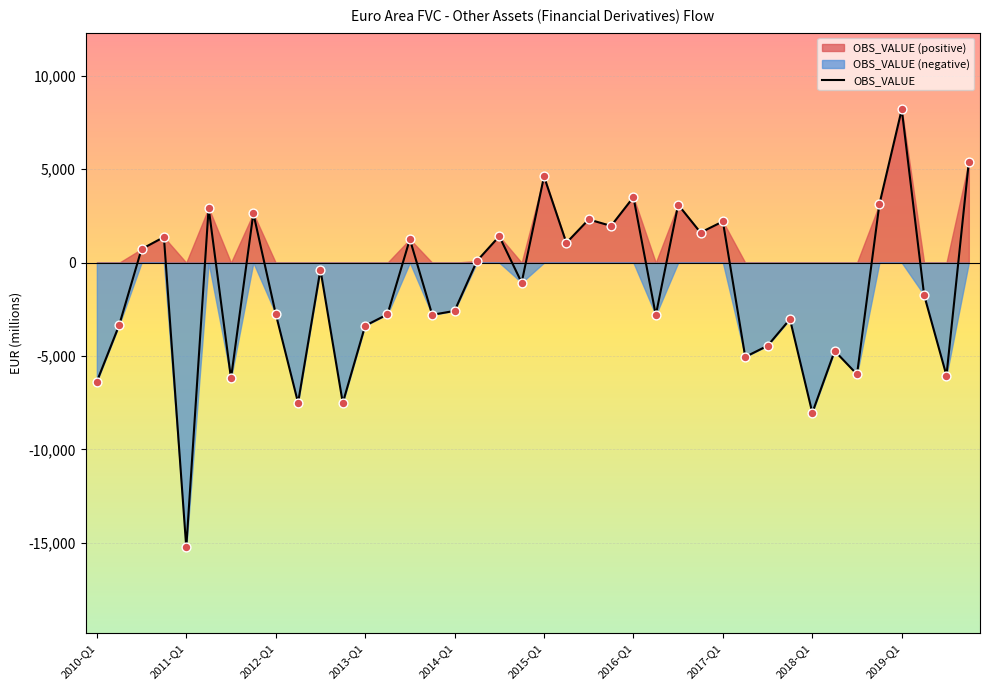

What is the change in value from 2010-Q1 to 34?

+391.4